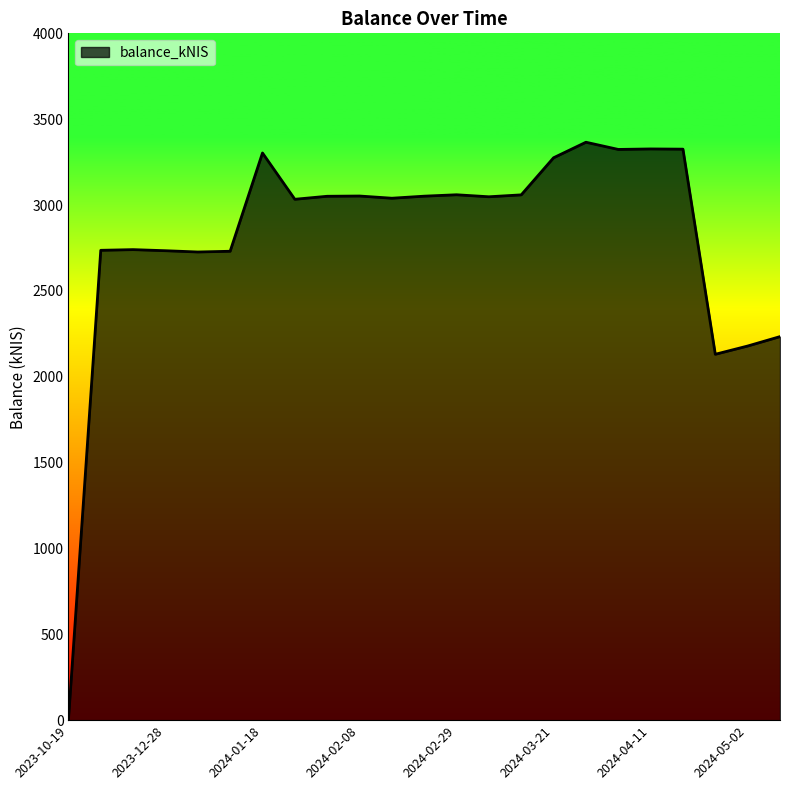

Reading left to right, transcribe all the data shown in this chart.

2023-10-19=0.0	2023-12-14=2736.4	2023-12-21=2740.4	2023-12-28=2734.0	2024-01-04=2726.6	2024-01-11=2730.8	2024-01-18=3303.3	2024-01-25=3033.6	2024-02-01=3051.1	2024-02-08=3052.6	2024-02-15=3039.7	2024-02-22=3051.7	2024-02-29=3059.8	2024-03-07=3048.2	2024-03-14=3059.3	2024-03-21=3275.4	2024-03-28=3365.8	2024-04-04=3323.8	2024-04-11=3326.7	2024-04-18=3325.4	2024-04-25=2130.9	2024-05-02=2178.9	2024-05-09=2233.7